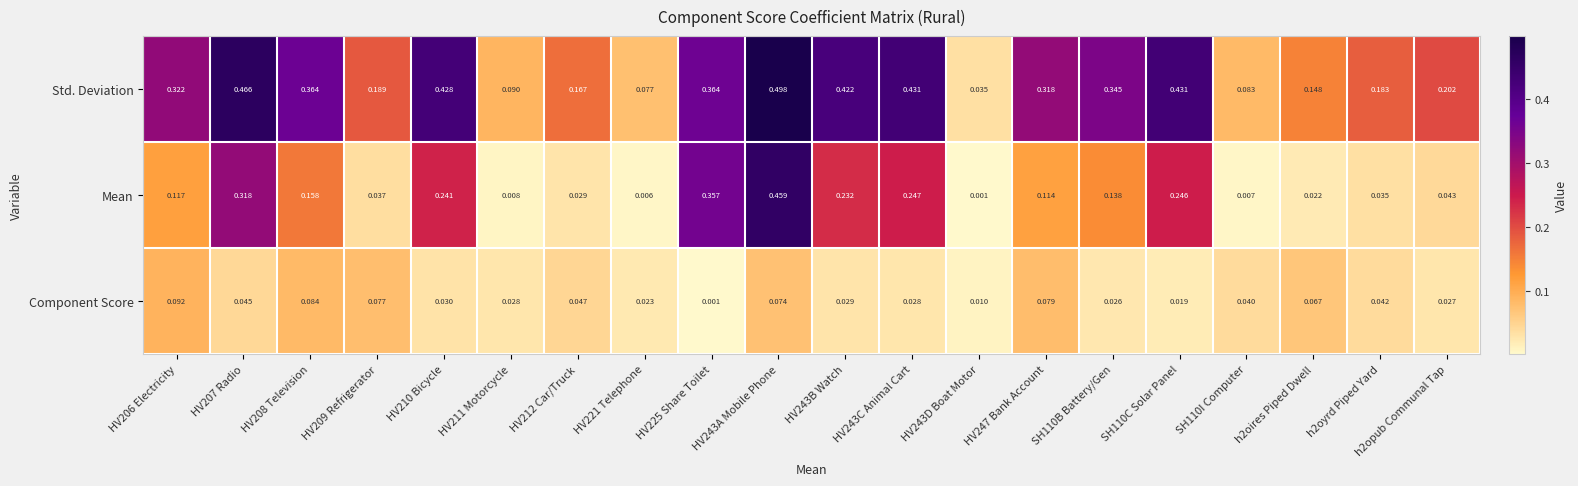

Which series has the largest total across all categories?

Std. Deviation